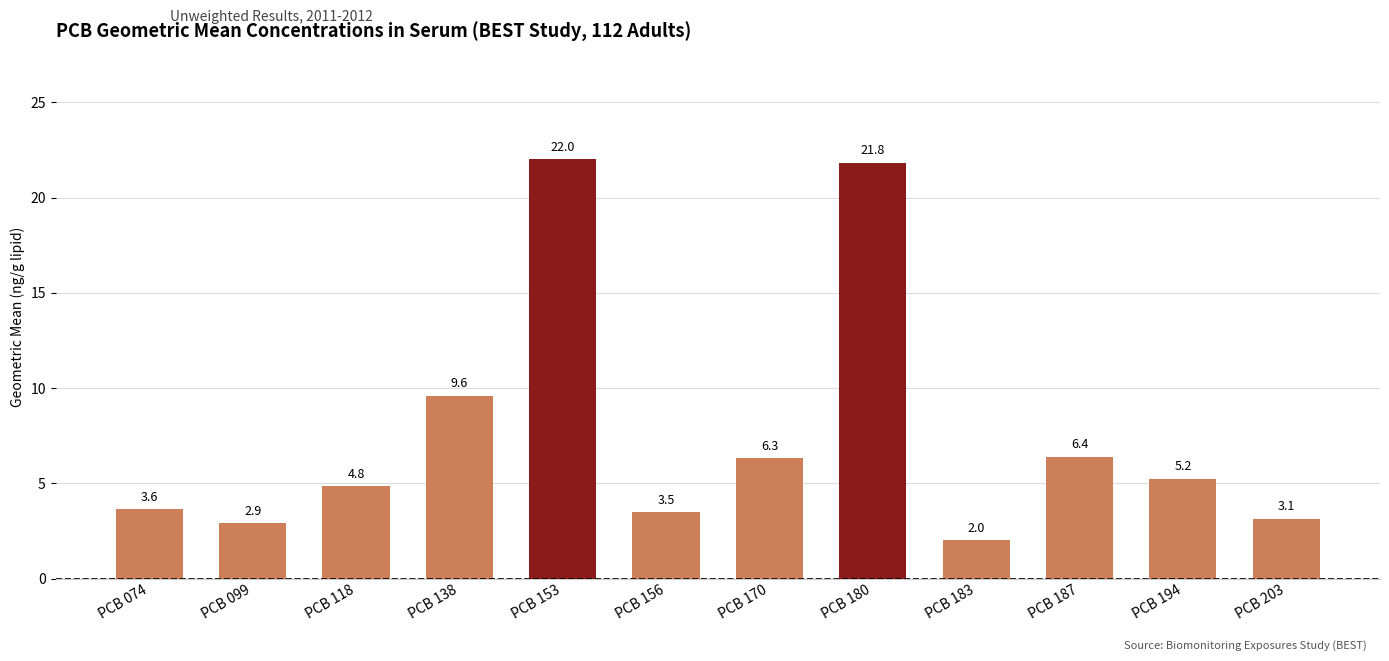

List the labels in order of value, largest first.

PCB 153, PCB 180, PCB 138, PCB 187, PCB 170, PCB 194, PCB 118, PCB 074, PCB 156, PCB 203, PCB 099, PCB 183